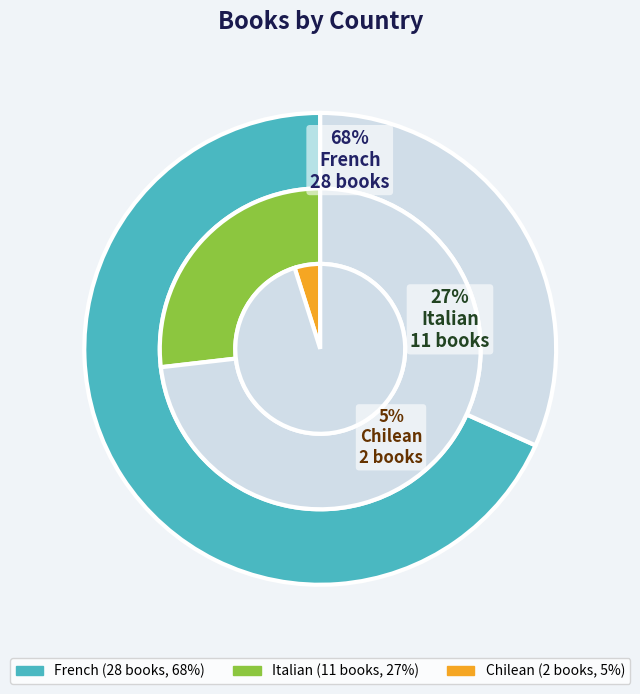

Approximately how many times larger is the value at Chilean compared to Italian?

0.2